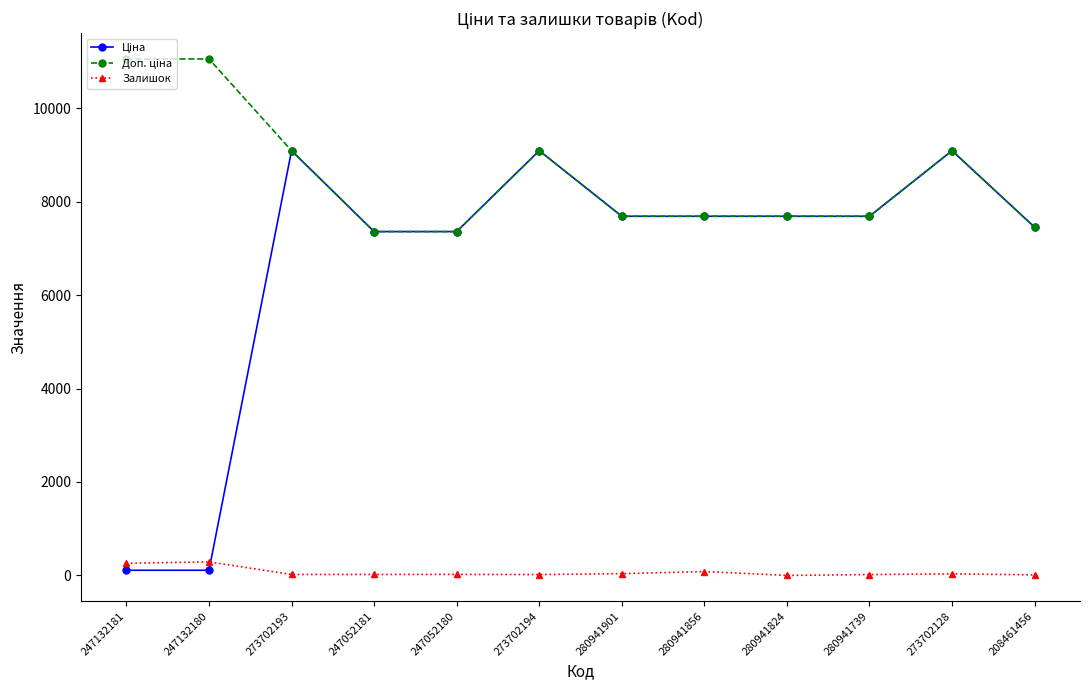

True or false: Залишок has more than 0 points higher than both neighbors.

True